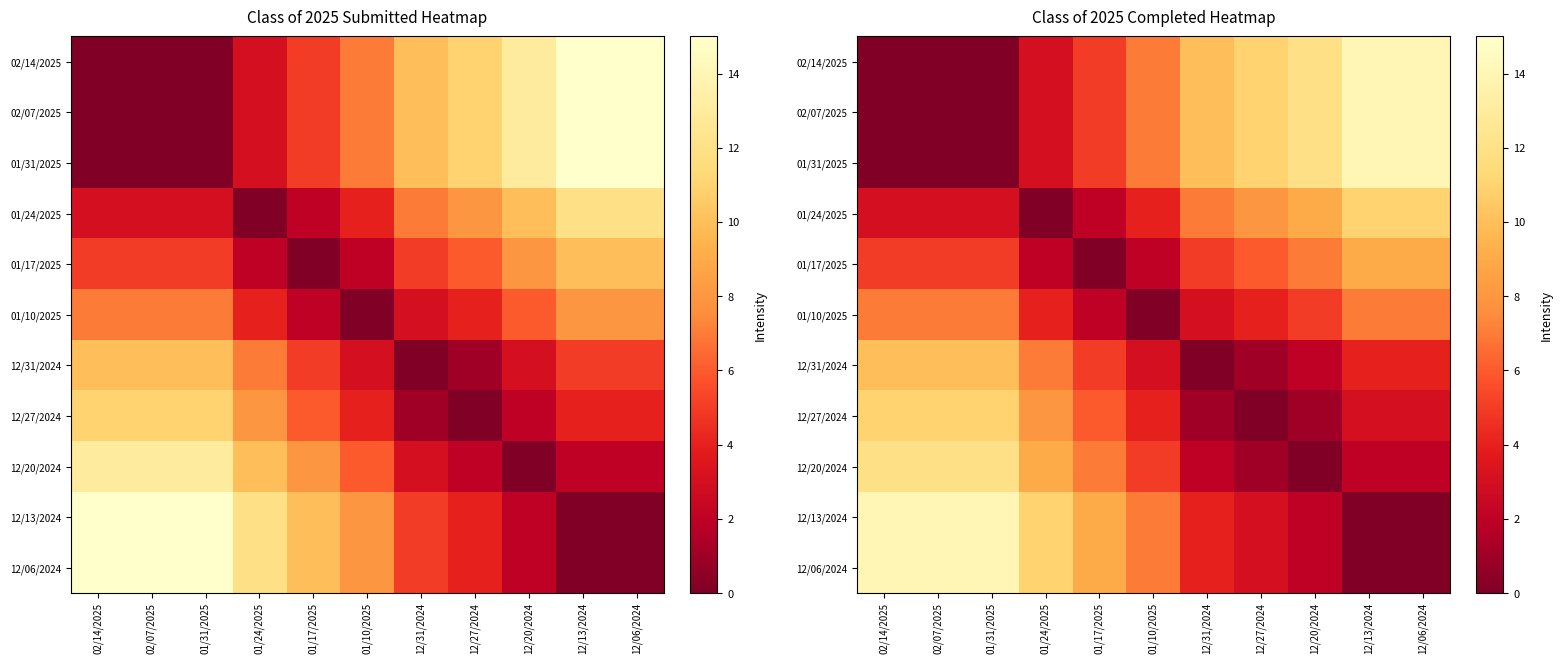

At which label does 02/14/2025 reach its minimum?

02/14/2025